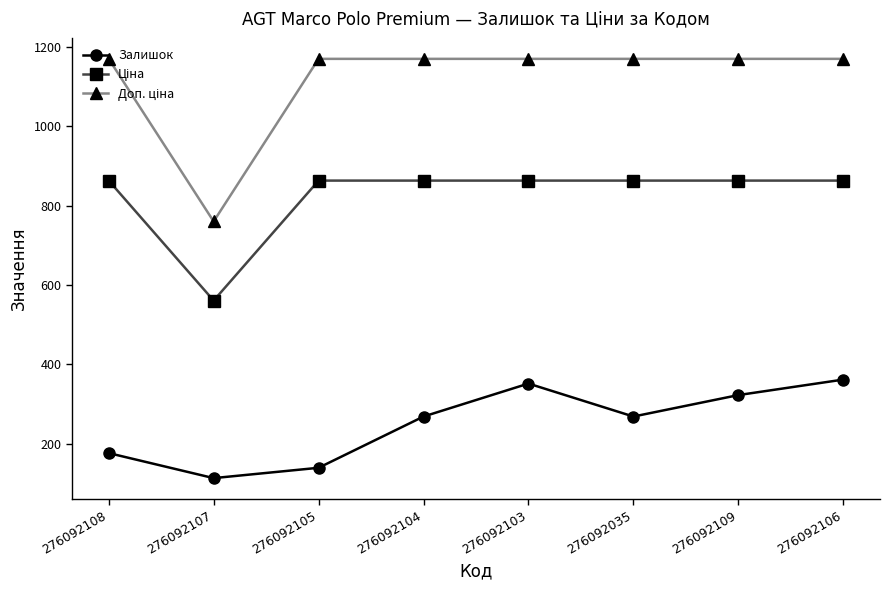

Is it true that Залишок equals 362.0 at 276092106?

True